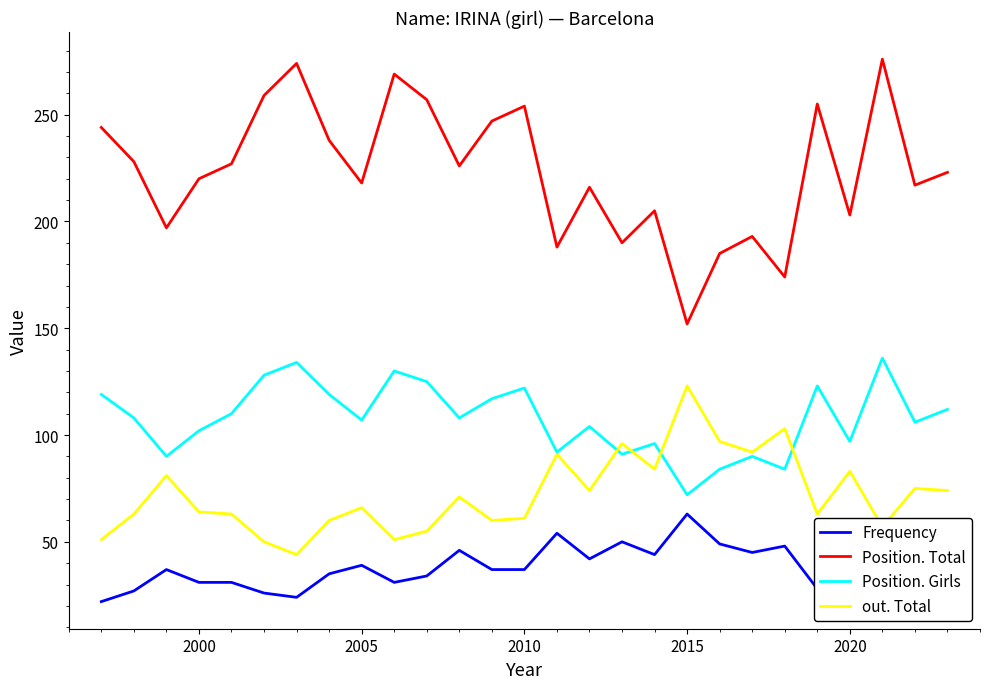

What is the difference between the second highest and second lowest values in the out. Total series?

53